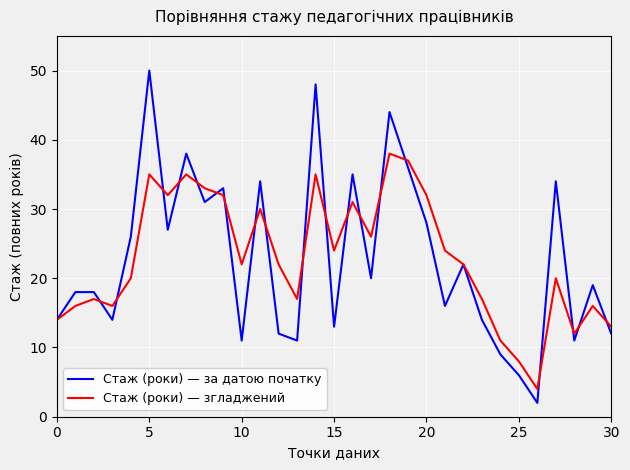

Rank the series by their maximum value, from lowest to highest.

Стаж (роки) — згладжений, Стаж (роки) — за датою початку